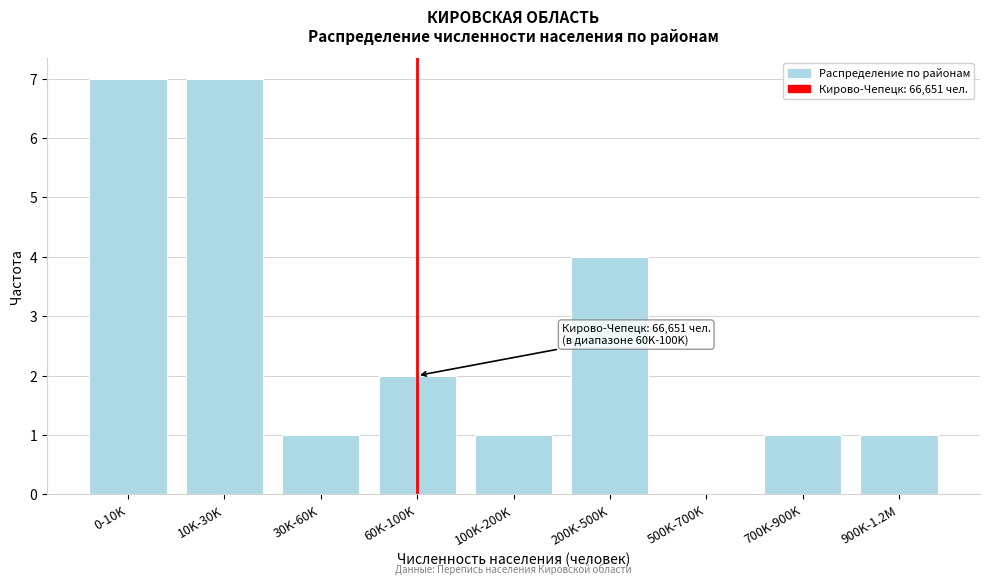

Reading left to right, extract all data points from this chart.

0-10K=7	10K-30K=7	30K-60K=1	60K-100K=2	100K-200K=1	200K-500K=4	500K-700K=0	700K-900K=1	900K-1.2M=1